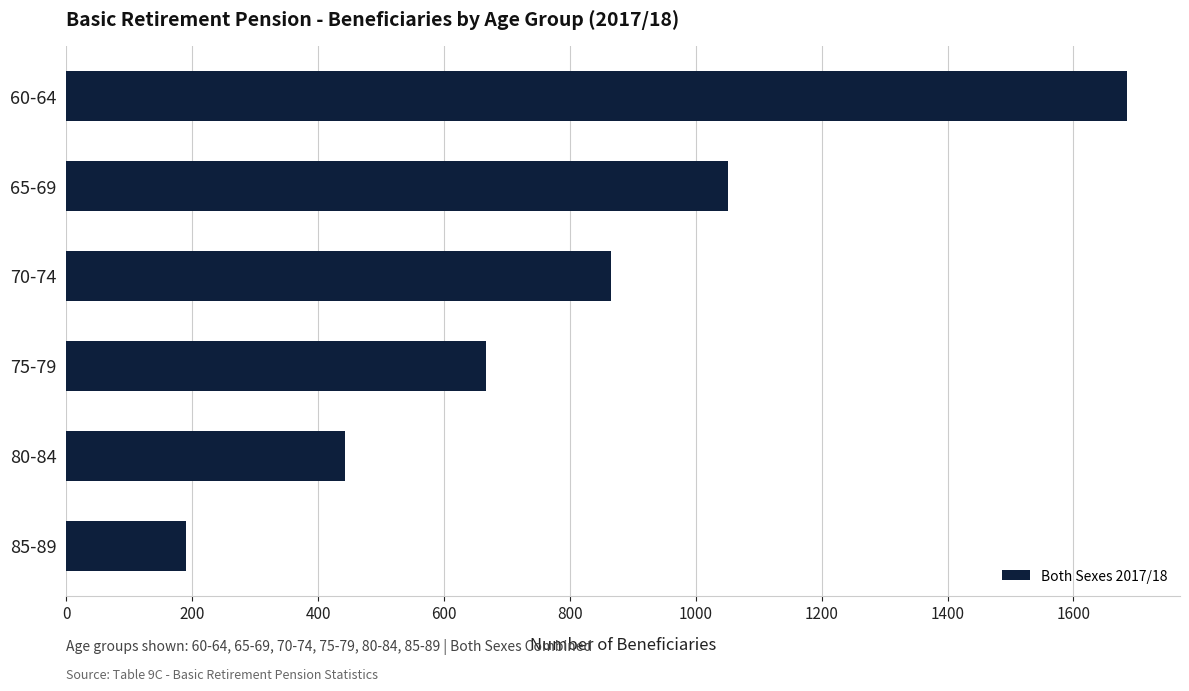

List the labels in order of value, largest first.

60-64, 65-69, 70-74, 75-79, 80-84, 85-89